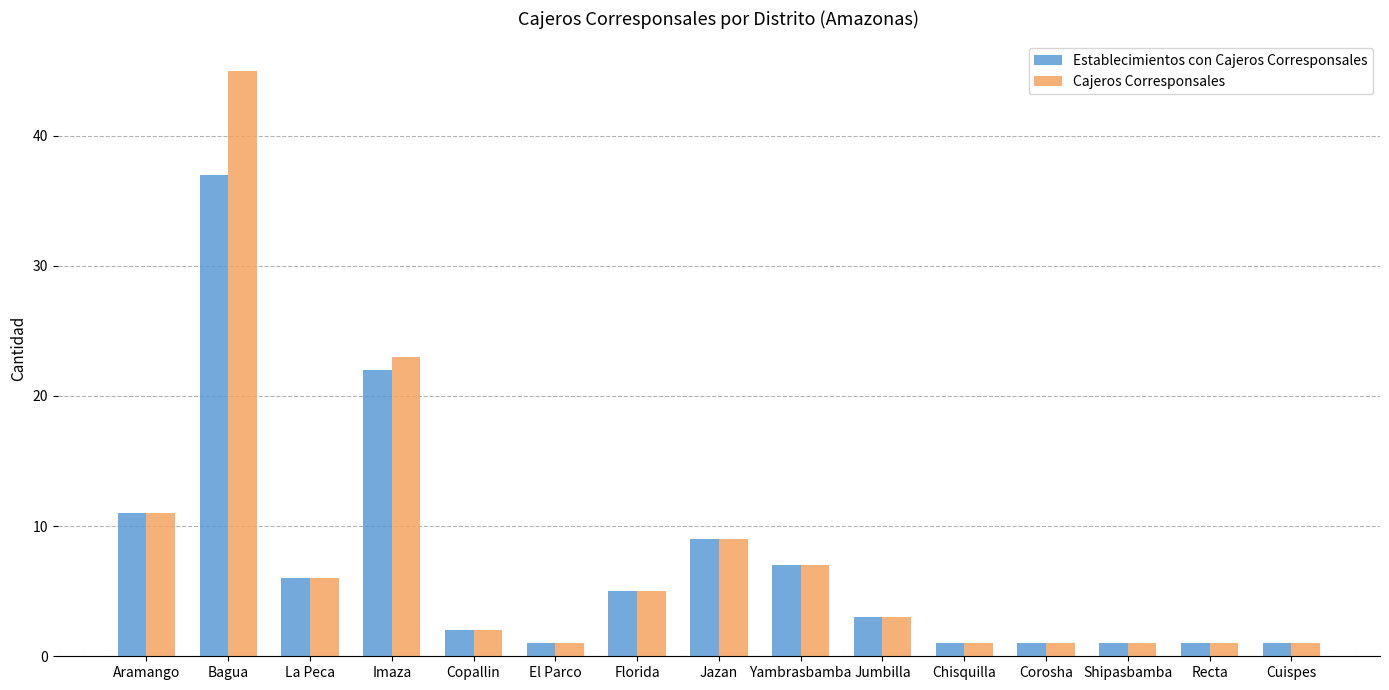

At which label does Establecimientos con Cajeros Corresponsales reach its peak?

Bagua